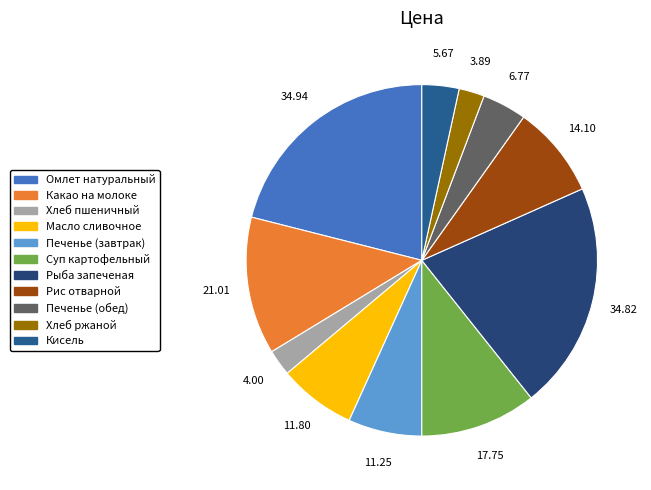

Does any single category account for the majority?

No